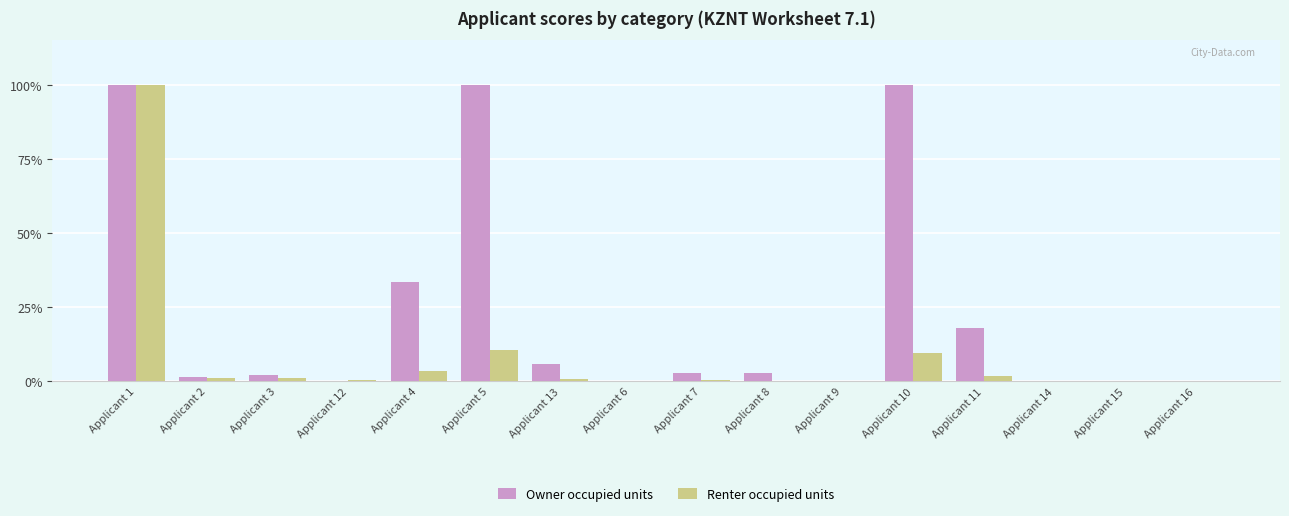

What is the sum of all Owner occupied units values?

366.1